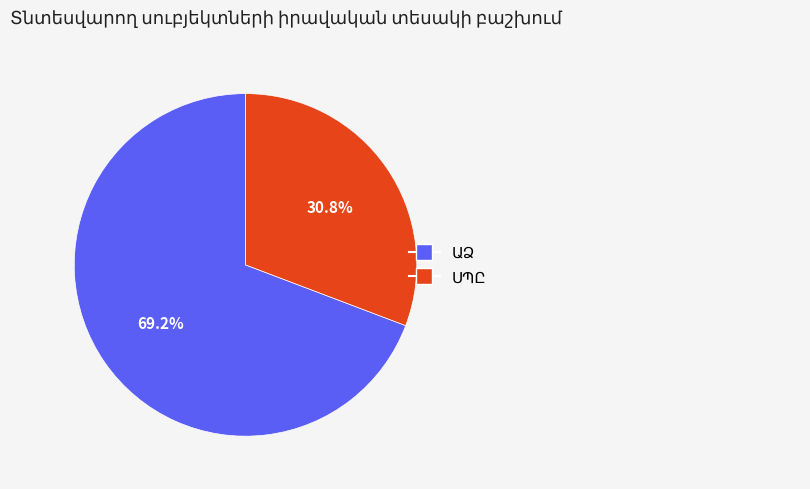

Is there any slice that represents more than half of the pie?

Yes